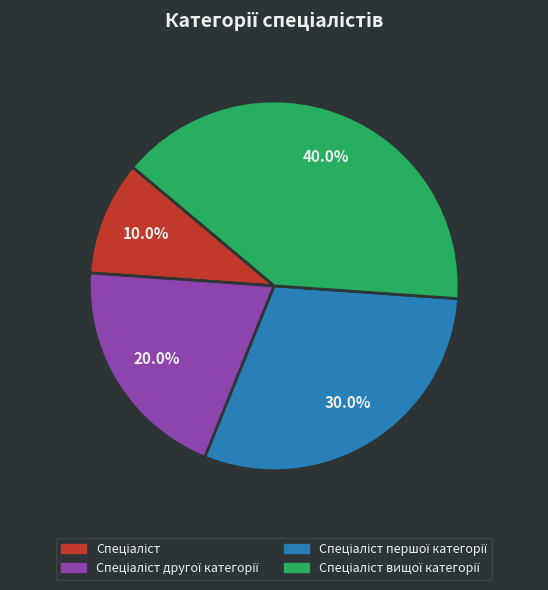

Is there a majority slice in this chart?

No